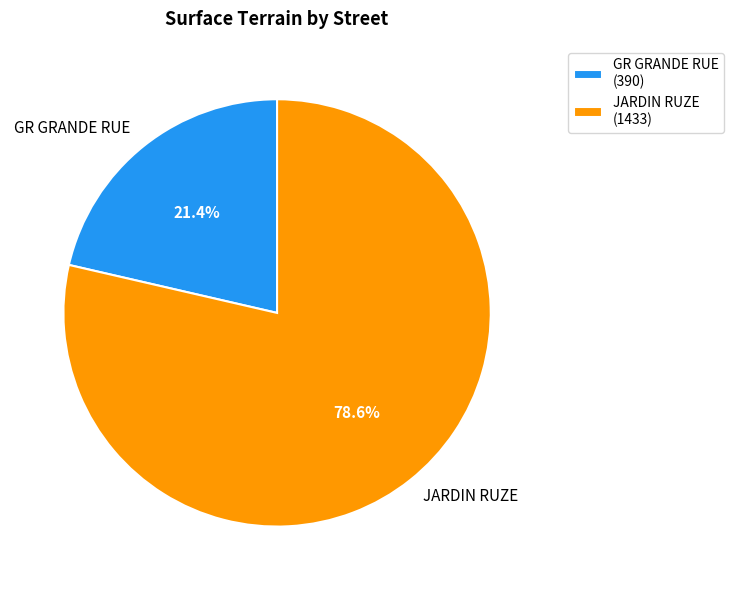

How many slices are in this pie chart?

2